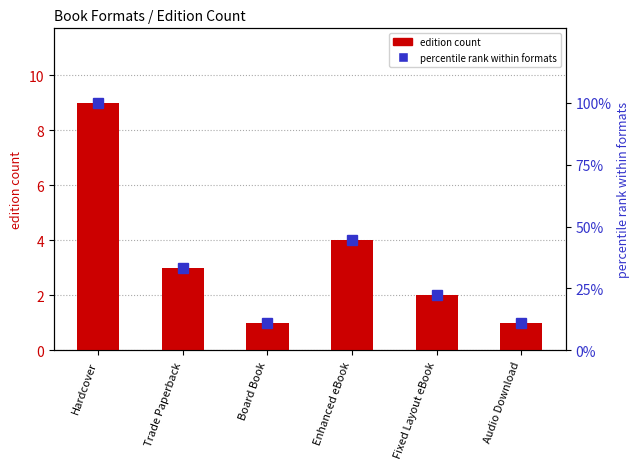

The value of percentile within formats at Board Book is 11.1. True or false?

True